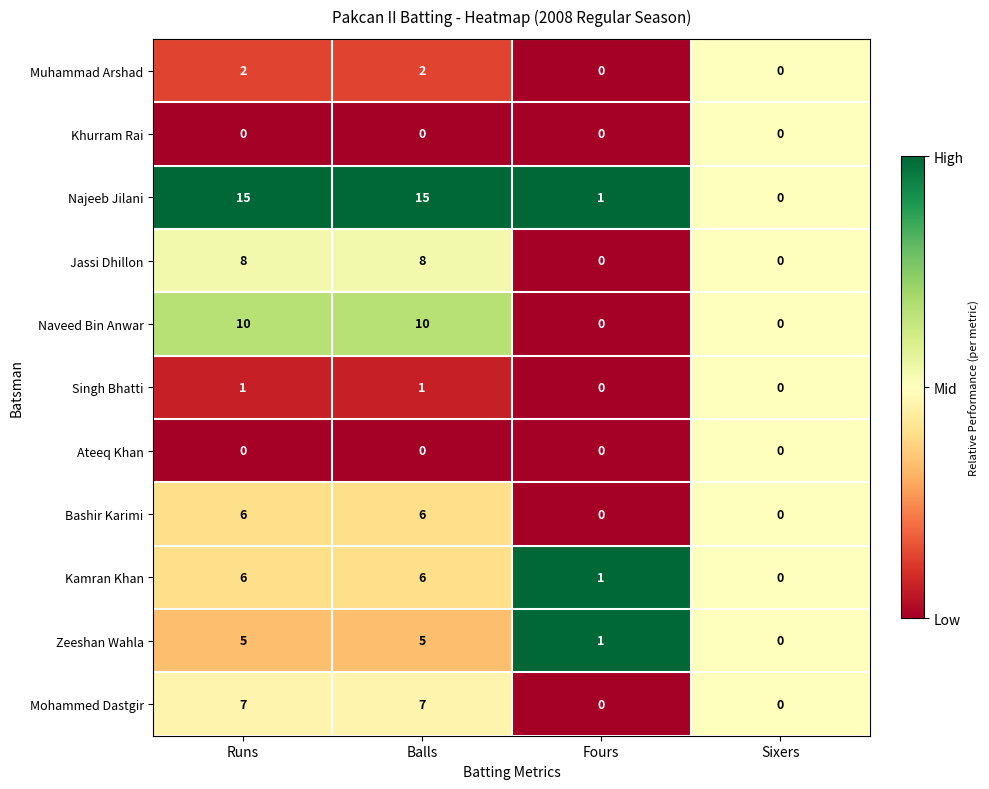

The value of Kamran Khan at Sixers is 0. True or false?

True